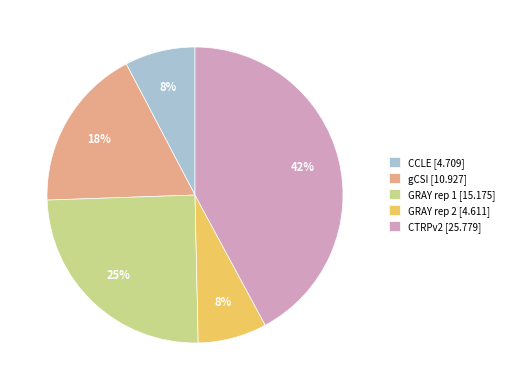

Which category has the biggest portion of the pie?

CTRPv2